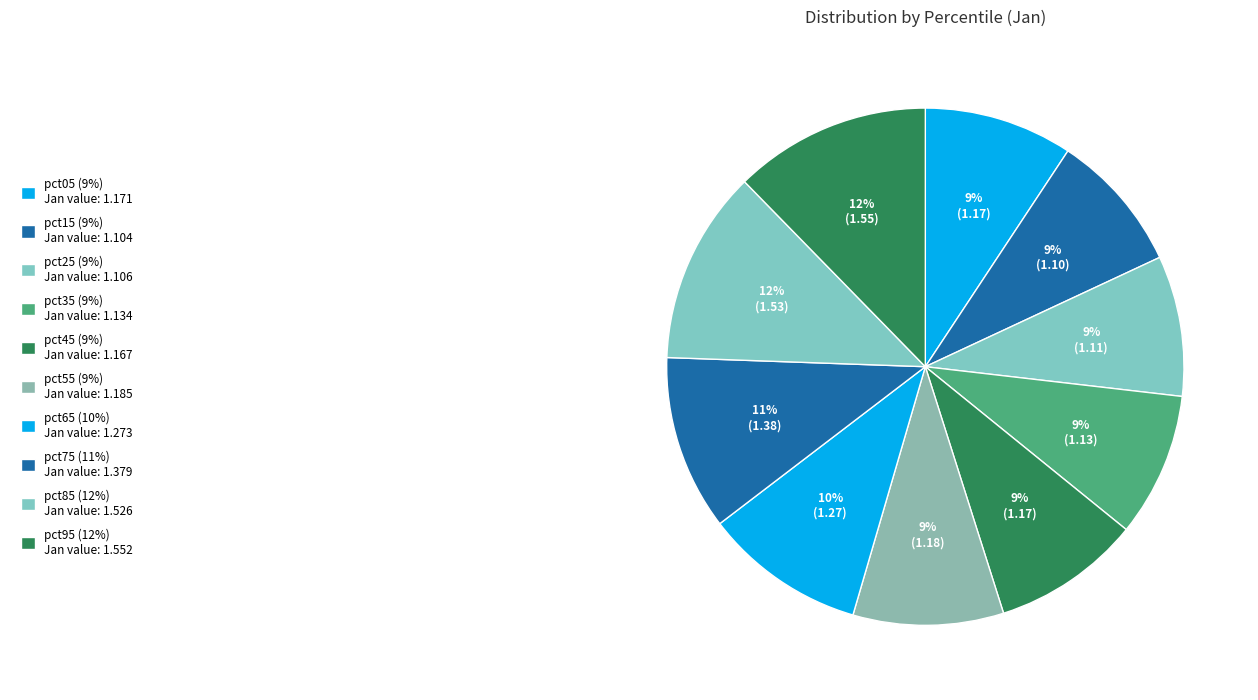

How many slices are in this pie chart?

10